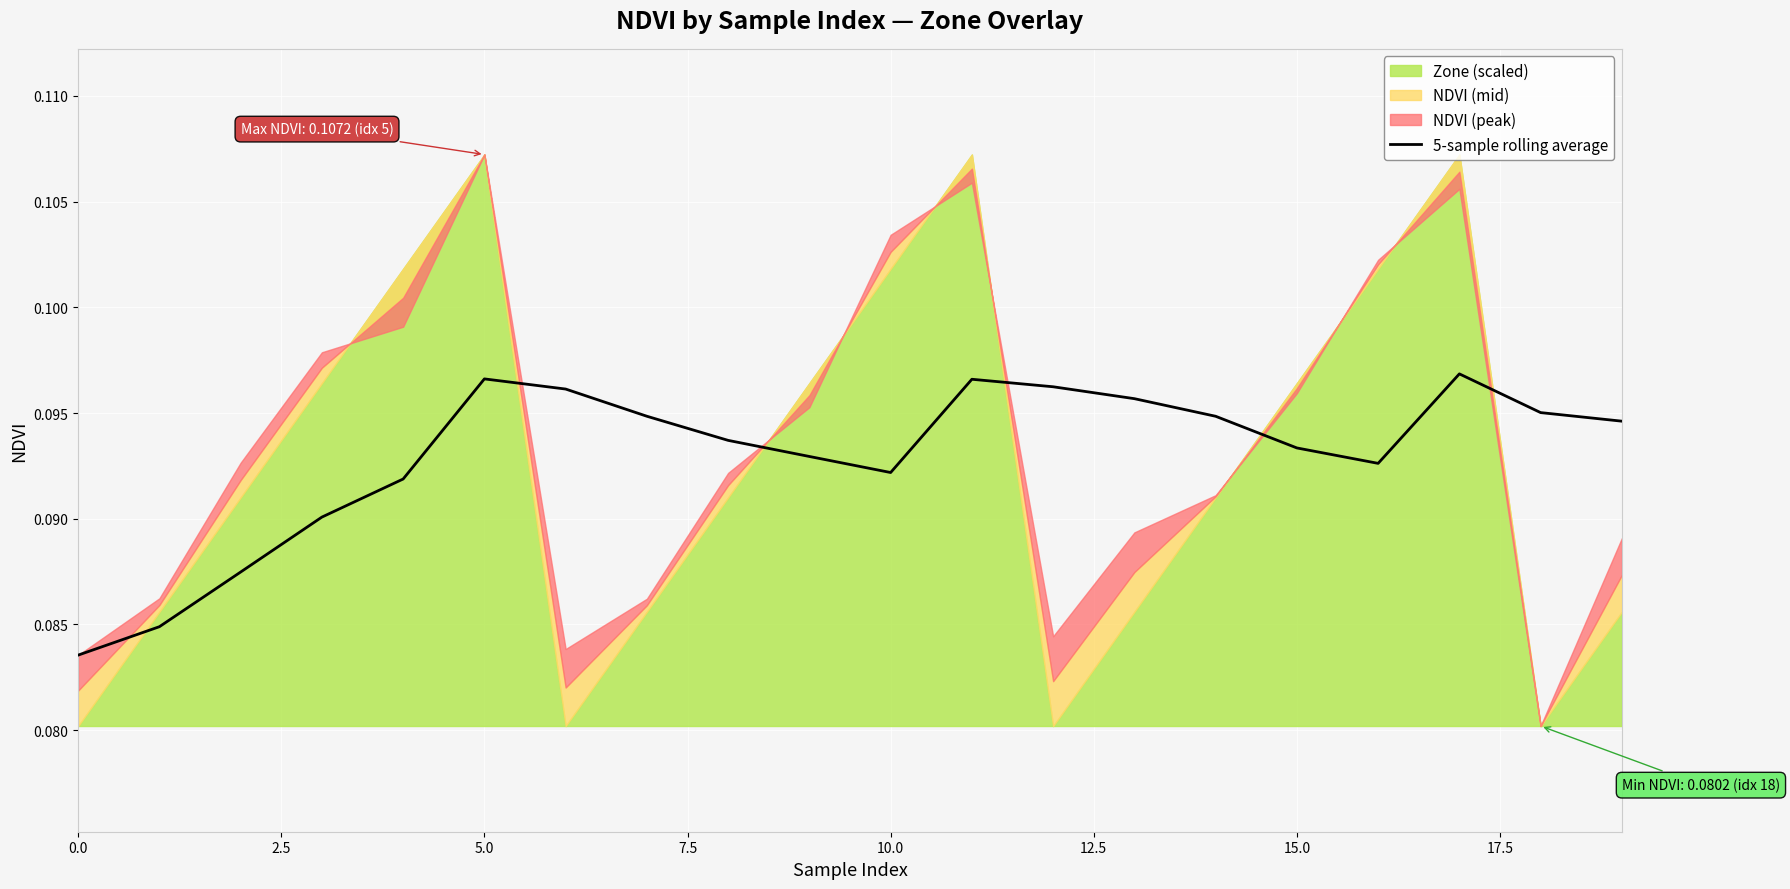

The chart shows a value of 0.0 at 19. True or false?

False